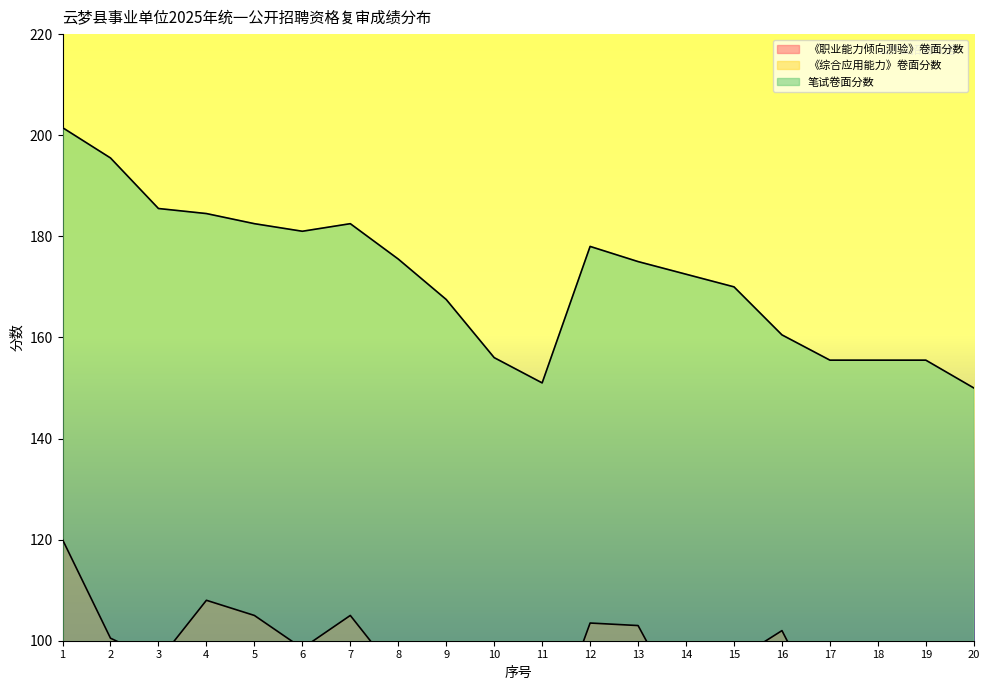

Reading right to left, transcribe all the data shown in this chart.

《职业能力倾向测验》卷面分数: 20=78.0	19=90.0	18=78.5	17=83.5	16=102.0	15=96.0	14=85.5	13=103.0	12=103.5	11=77.5	10=90.5	9=85.0	8=93.0	7=105.0	6=98.5	5=105.0	4=108.0	3=96.0	2=100.5	1=120.0
《综合应用能力》卷面分数: 20=72.0	19=65.5	18=77.0	17=72.0	16=58.5	15=74.0	14=87.0	13=72.0	12=74.5	11=73.5	10=65.5	9=82.5	8=82.5	7=77.5	6=82.5	5=77.5	4=76.5	3=89.5	2=95.0	1=81.5
笔试卷面分数: 20=150.0	19=155.5	18=155.5	17=155.5	16=160.5	15=170.0	14=172.5	13=175.0	12=178.0	11=151.0	10=156.0	9=167.5	8=175.5	7=182.5	6=181.0	5=182.5	4=184.5	3=185.5	2=195.5	1=201.5